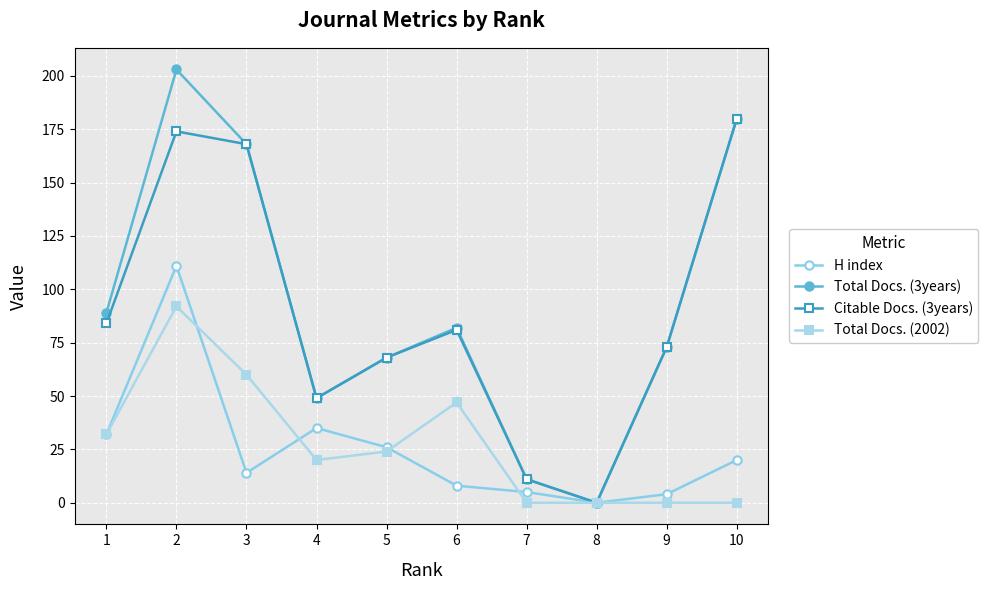

True or false: H index has a value of 0 at 8.

True